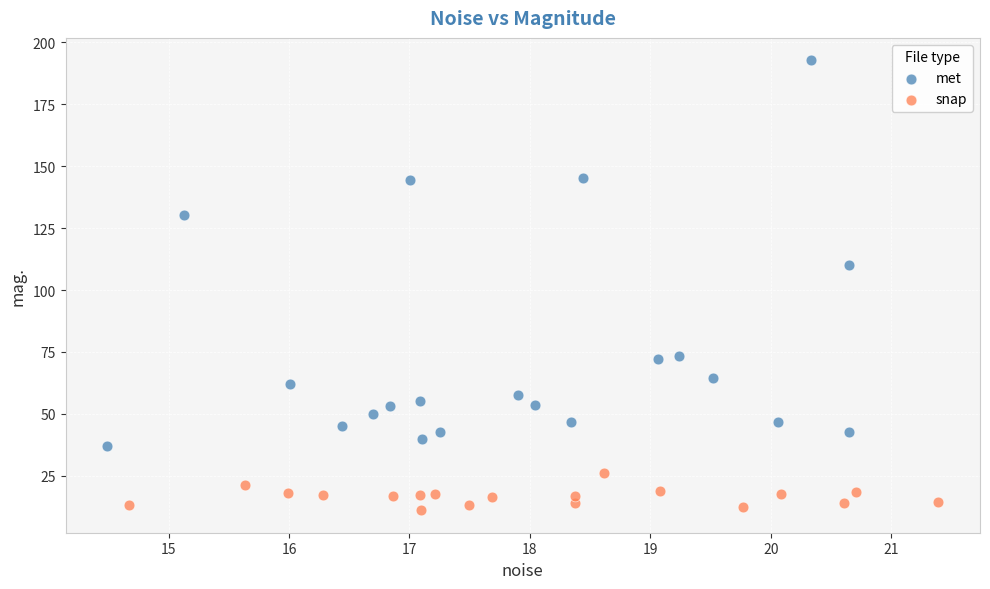

Which series reaches the maximum Y coordinate?

met